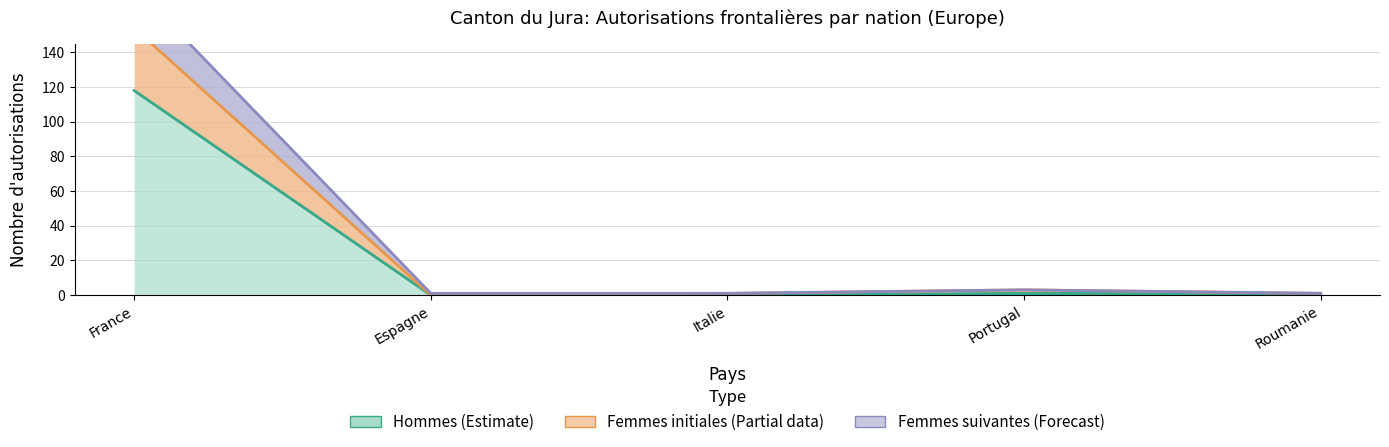

Is it true that Hommes equals -38 at Italie?

False